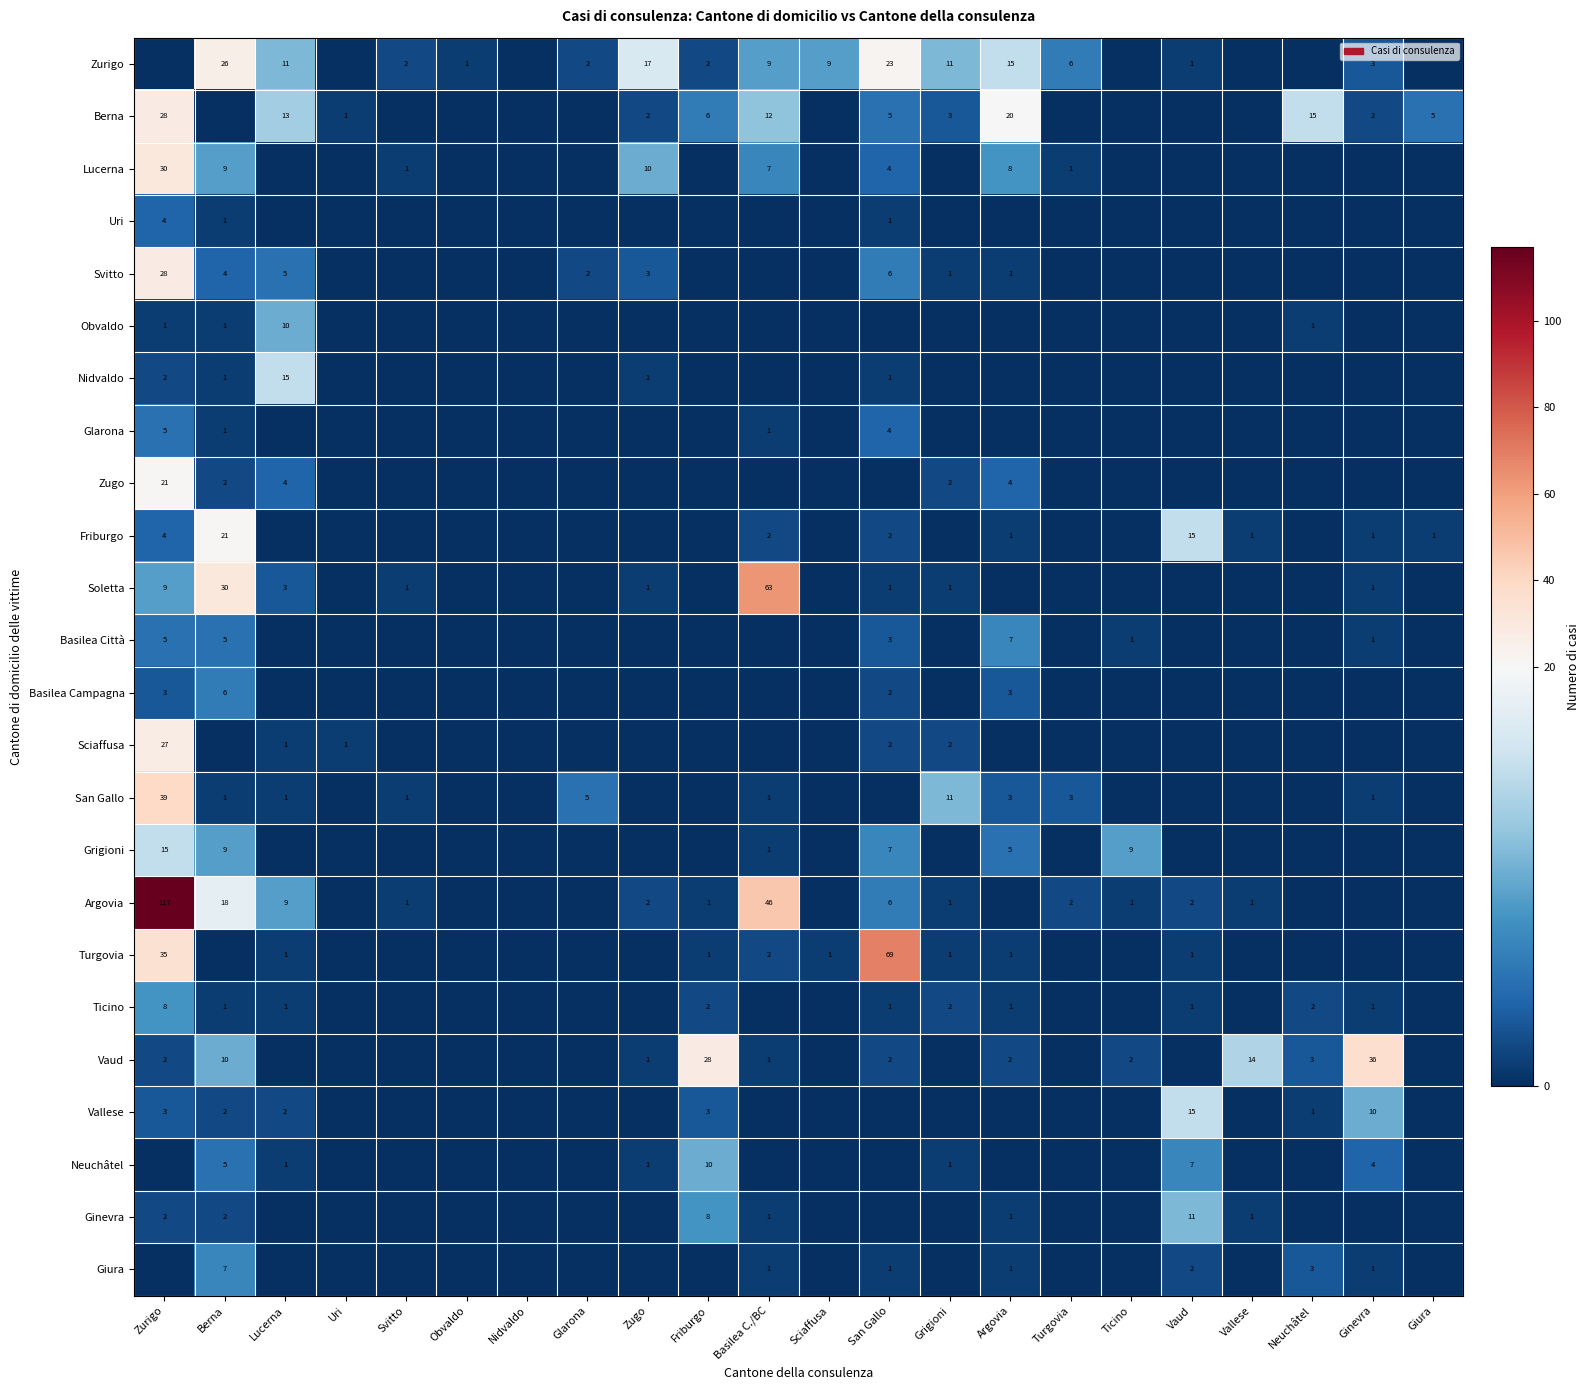

Which has a higher value, Zugo or Svitto?

Zugo